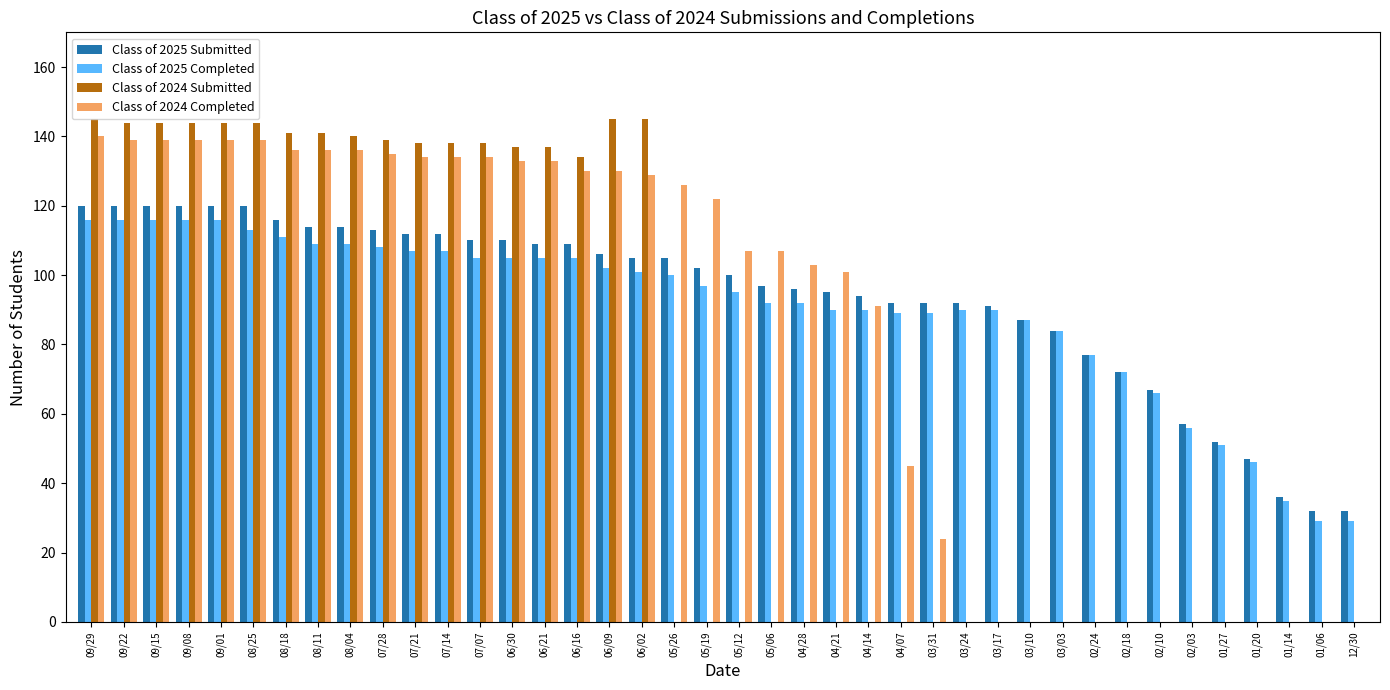

Reading left to right, transcribe all the data shown in this chart.

Class of 2025 Submitted: 09/29=120	09/22=120	09/15=120	09/08=120	09/01=120	08/25=120	08/18=116	08/11=114	08/04=114	07/28=113	07/21=112	07/14=112	07/07=110	06/30=110	06/21=109	06/16=109	06/09=106	06/02=105	05/26=105	05/19=102	05/12=100	05/06=97	04/28=96	04/21=95	04/14=94	04/07=92	03/31=92	03/24=92	03/17=91	03/10=87	03/03=84	02/24=77	02/18=72	02/10=67	02/03=57	01/27=52	01/20=47	01/14=36	01/06=32	12/30=32
Class of 2025 Completed: 09/29=116	09/22=116	09/15=116	09/08=116	09/01=116	08/25=113	08/18=111	08/11=109	08/04=109	07/28=108	07/21=107	07/14=107	07/07=105	06/30=105	06/21=105	06/16=105	06/09=102	06/02=101	05/26=100	05/19=97	05/12=95	05/06=92	04/28=92	04/21=90	04/14=90	04/07=89	03/31=89	03/24=90	03/17=90	03/10=87	03/03=84	02/24=77	02/18=72	02/10=66	02/03=56	01/27=51	01/20=46	01/14=35	01/06=29	12/30=29
Class of 2024 Submitted: 09/29=145	09/22=144	09/15=144	09/08=144	09/01=144	08/25=144	08/18=141	08/11=141	08/04=140	07/28=139	07/21=138	07/14=138	07/07=138	06/30=137	06/21=137	06/16=134	06/09=145	06/02=145	05/26=0	05/19=0	05/12=0	05/06=0	04/28=0	04/21=0	04/14=0	04/07=0	03/31=0	03/24=0	03/17=0	03/10=0	03/03=0	02/24=0	02/18=0	02/10=0	02/03=0	01/27=0	01/20=0	01/14=0	01/06=0	12/30=0
Class of 2024 Completed: 09/29=140	09/22=139	09/15=139	09/08=139	09/01=139	08/25=139	08/18=136	08/11=136	08/04=136	07/28=135	07/21=134	07/14=134	07/07=134	06/30=133	06/21=133	06/16=130	06/09=130	06/02=129	05/26=126	05/19=122	05/12=107	05/06=107	04/28=103	04/21=101	04/14=91	04/07=45	03/31=24	03/24=0	03/17=0	03/10=0	03/03=0	02/24=0	02/18=0	02/10=0	02/03=0	01/27=0	01/20=0	01/14=0	01/06=0	12/30=0